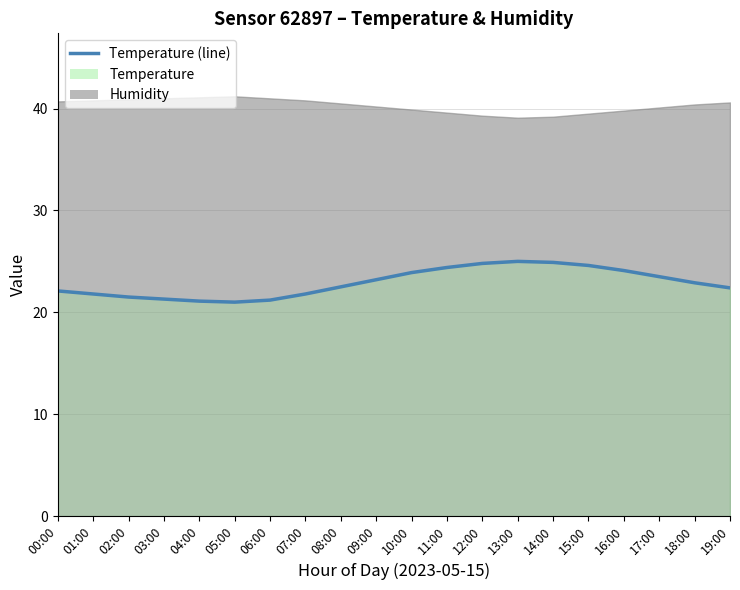

What is the value of the 1st point from the left?

22.1